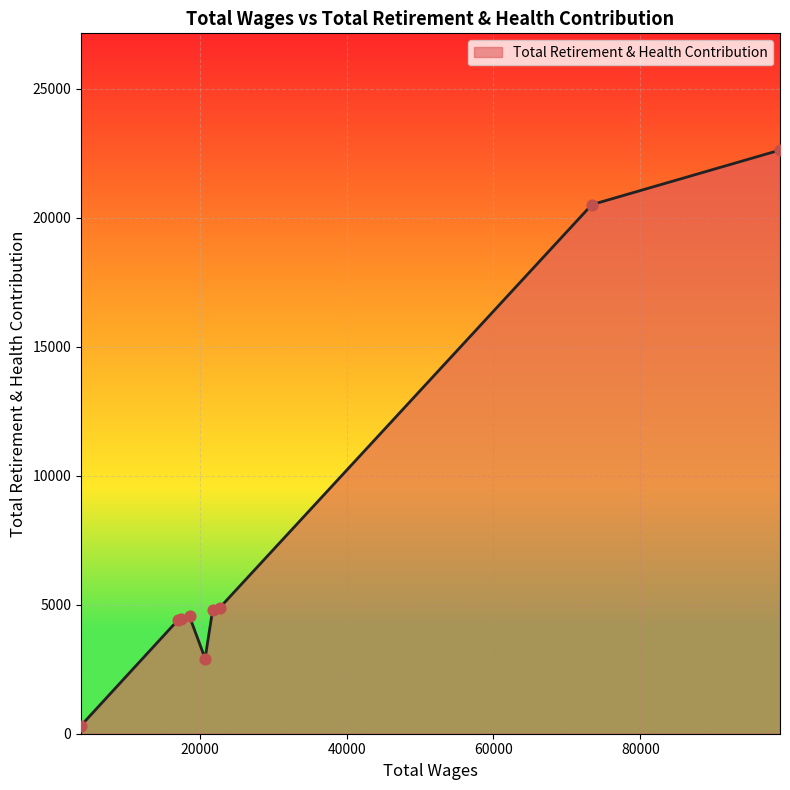

What is the greatest value displayed?

22620